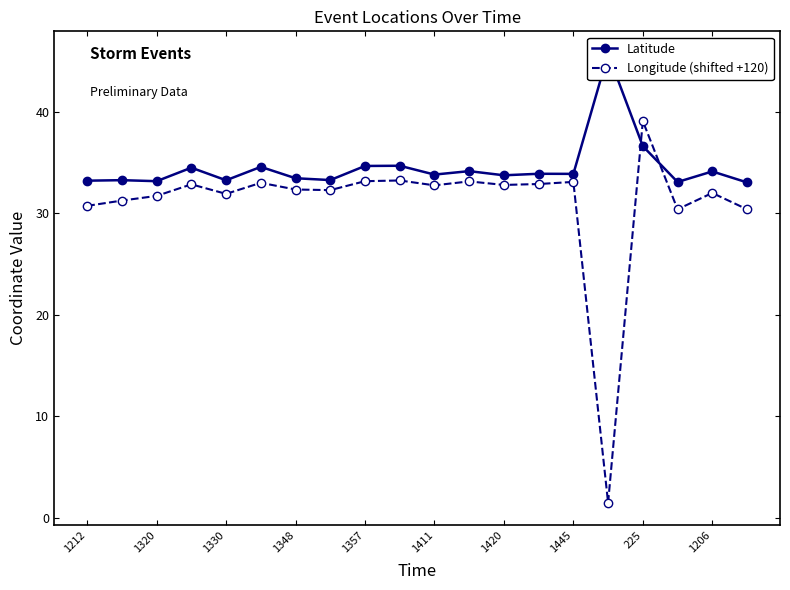

Which series has the largest total across all categories?

Latitude